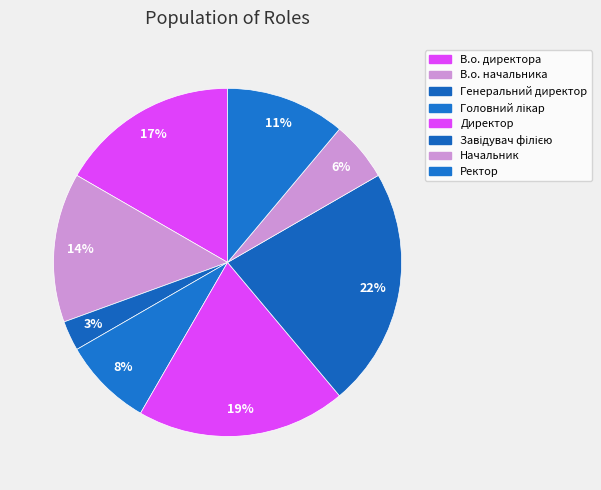

Is there a majority slice in this chart?

No